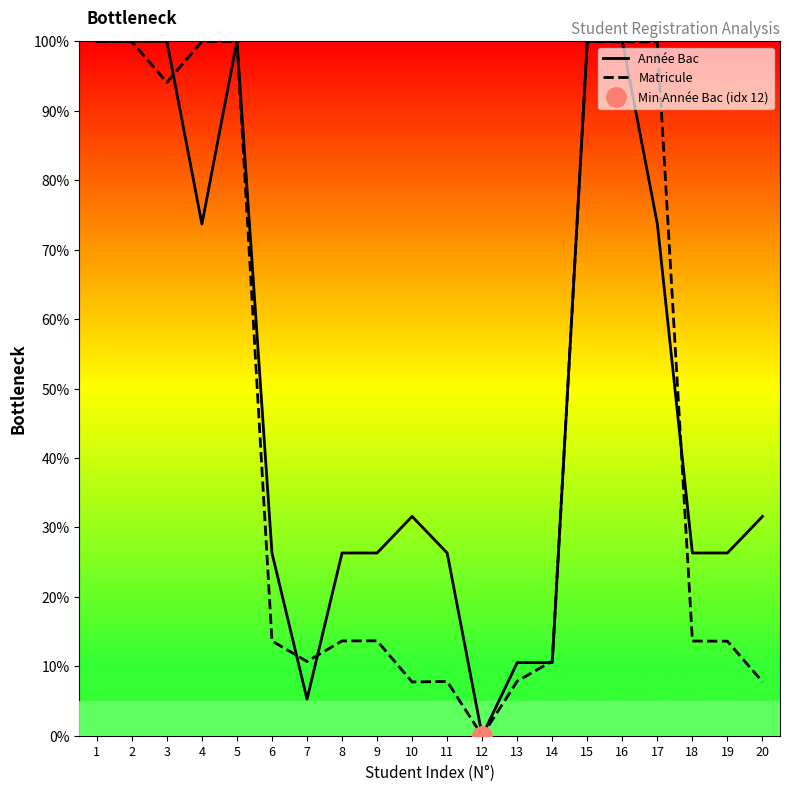

Does the chart display data point markers on the line(s)?

No